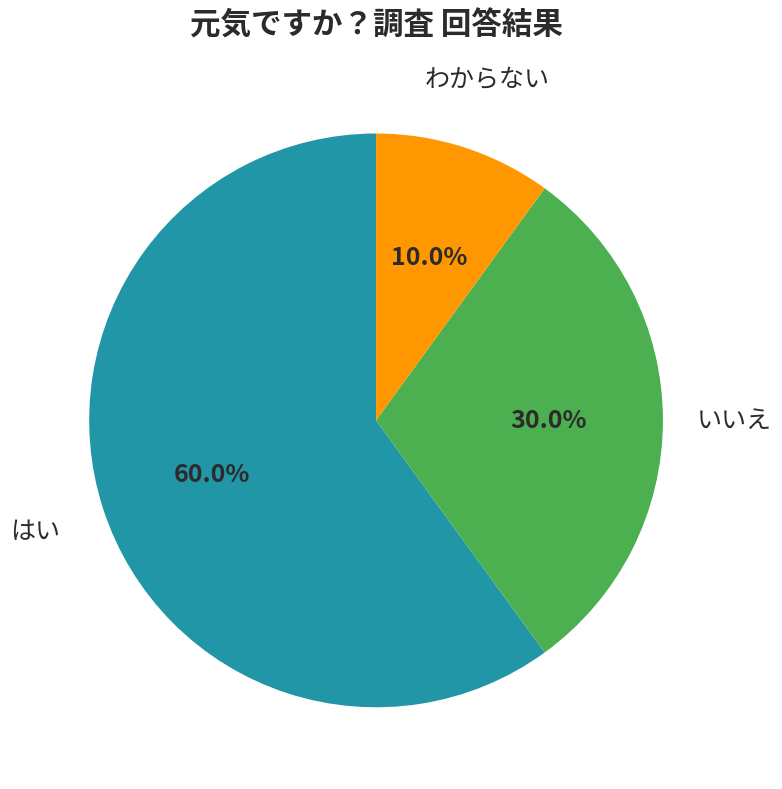

To the nearest percent, what portion does わからない represent?

10%